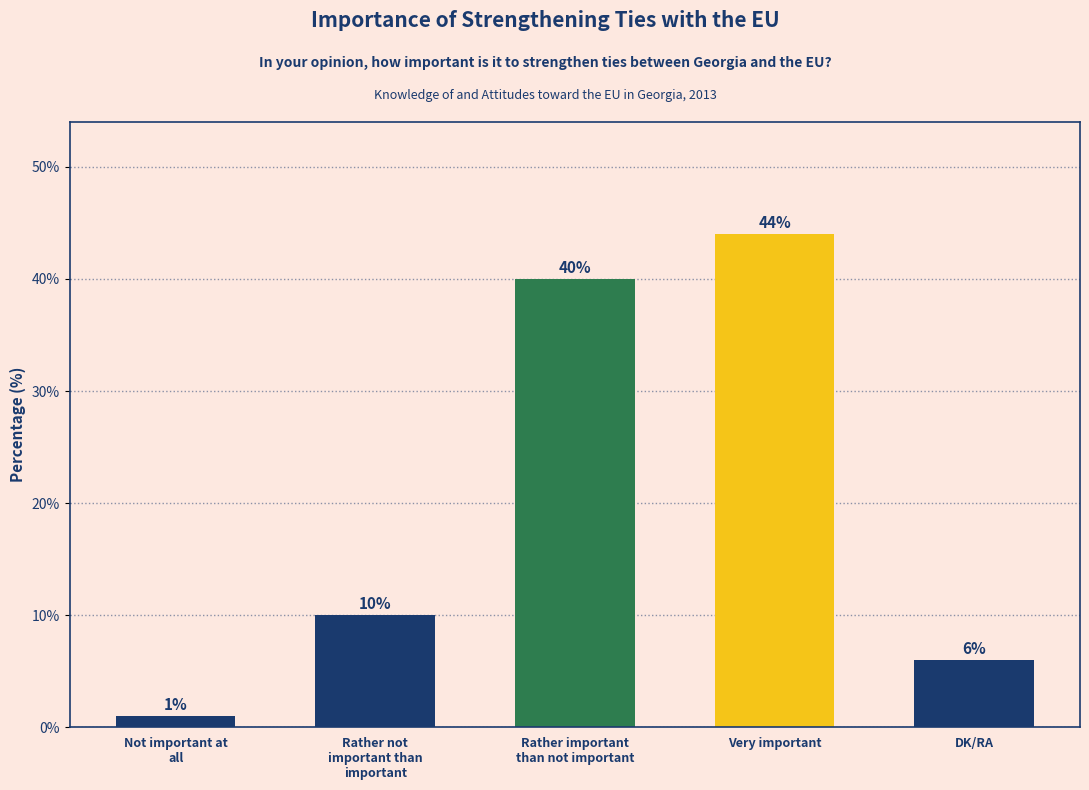

What is the value of the 5th bar from the left?

6